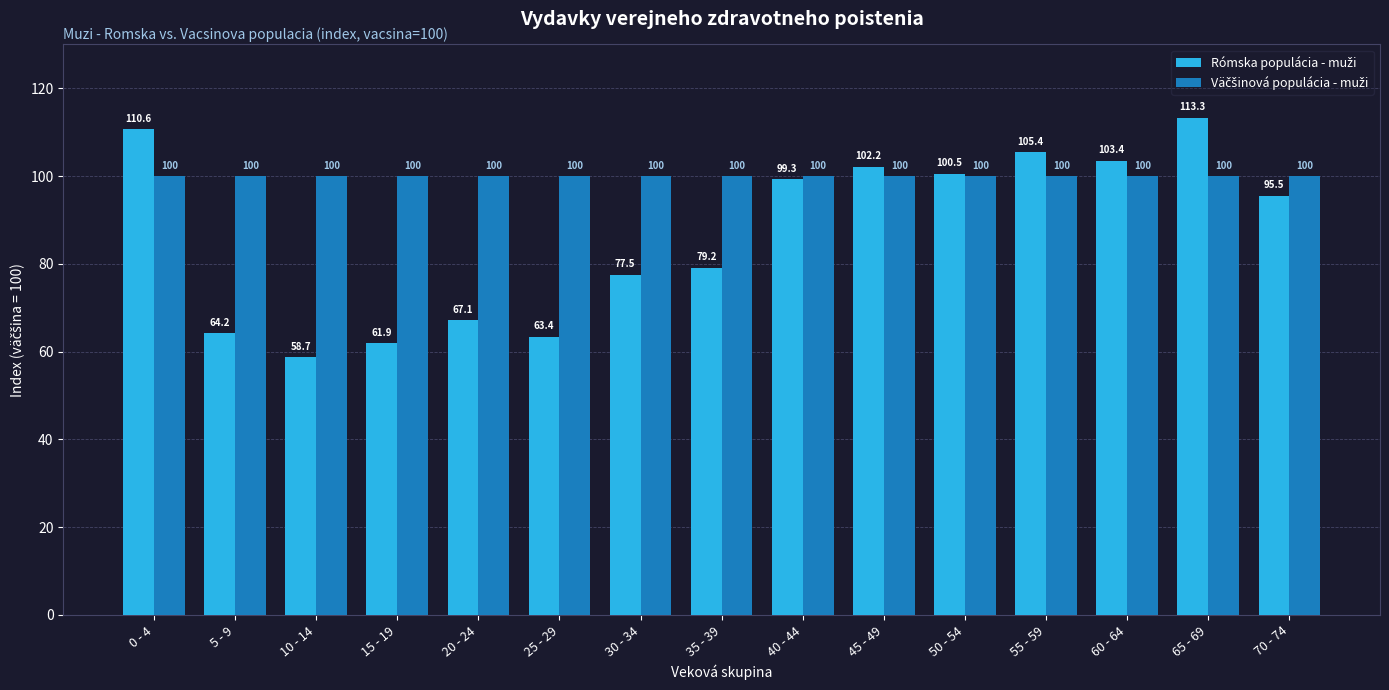

Which category has the lowest value across all series?

10 - 14